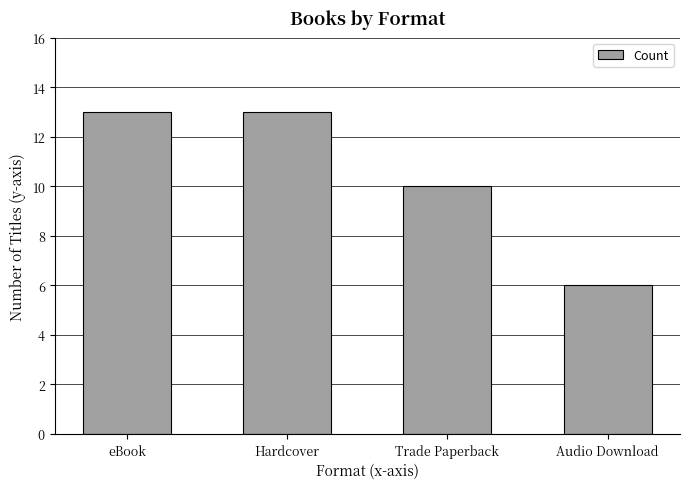

Is it true that the value at Hardcover is 13?

True